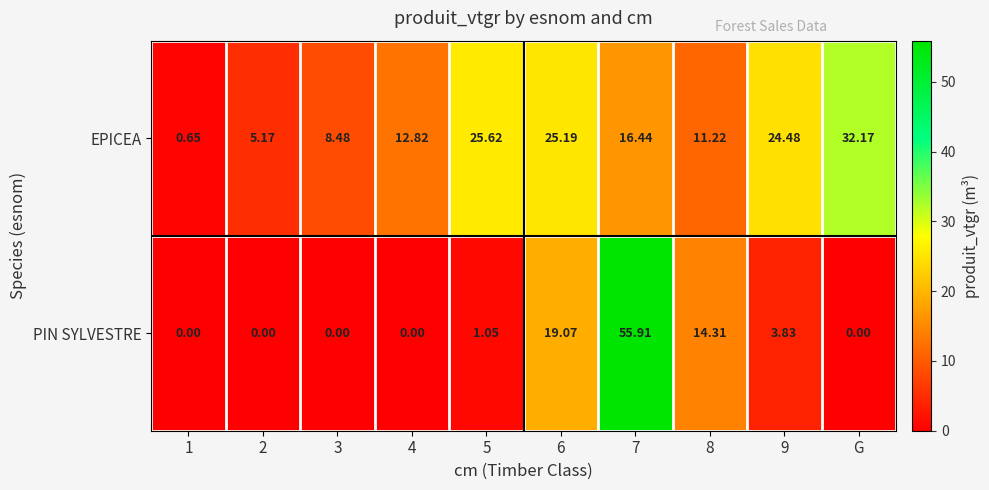

Is the value of PIN SYLVESTRE at 8 greater than the value of EPICEA at 6?

No